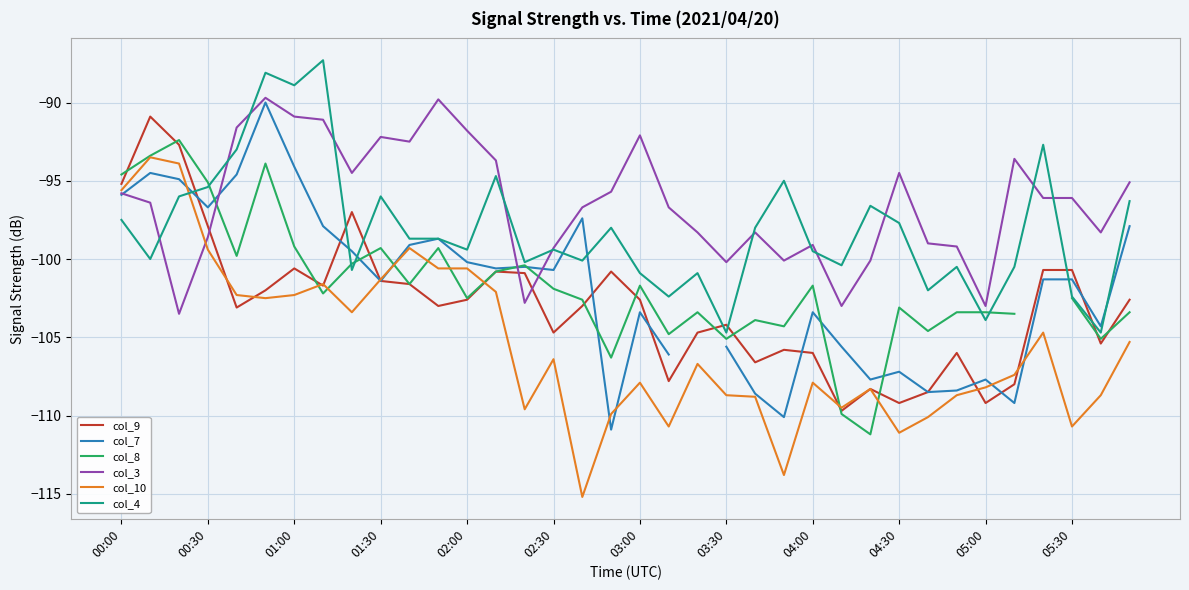

The value of col_4 at 04:00 is -23.1. True or false?

False